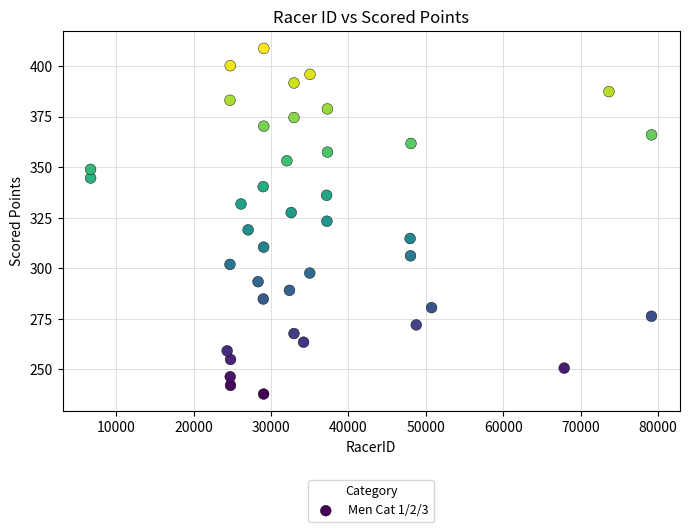

What is the range of X values (max minus min)?

72473.0